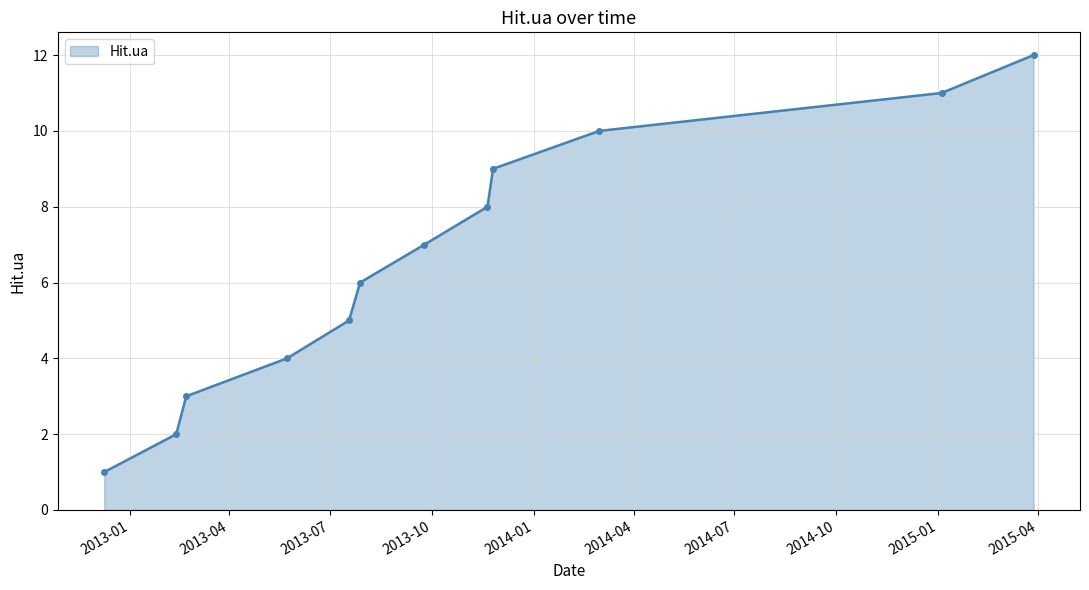

What is the difference between the second highest and minimum values?

10